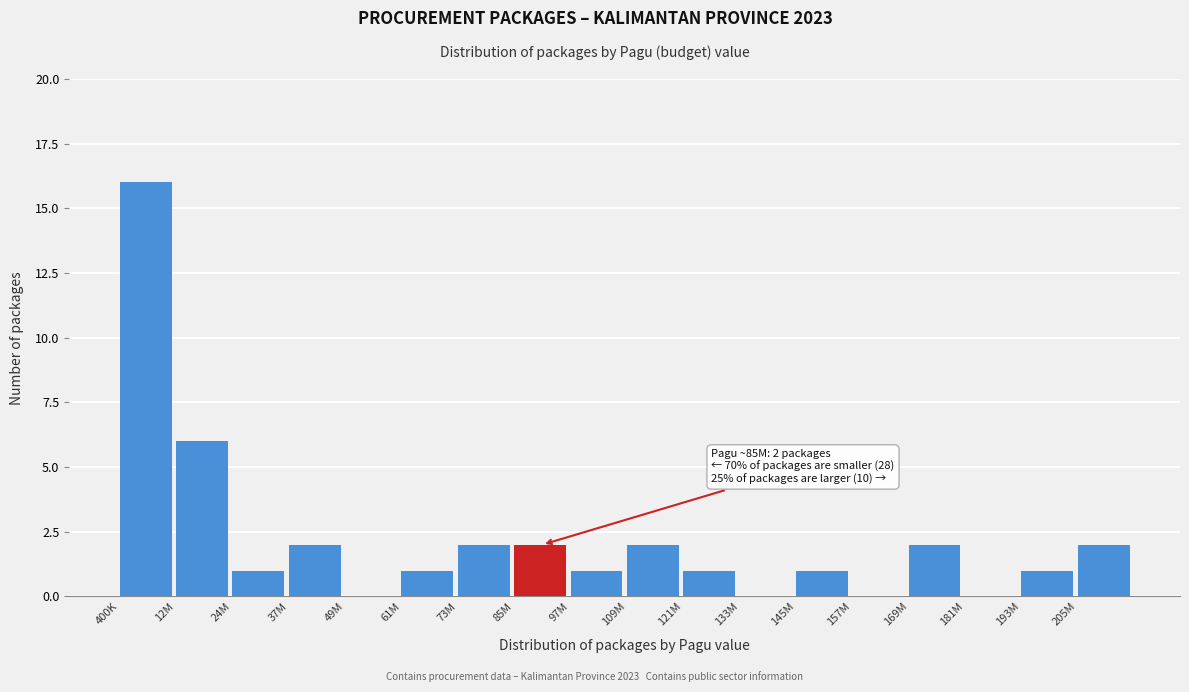

Reading right to left, what are all the values shown in this chart?

205M=2	193M=1	181M=0	169M=2	157M=0	145M=1	133M=0	121M=1	109M=2	97M=1	85M=2	73M=2	61M=1	49M=0	37M=2	24M=1	12M=6	400K=16